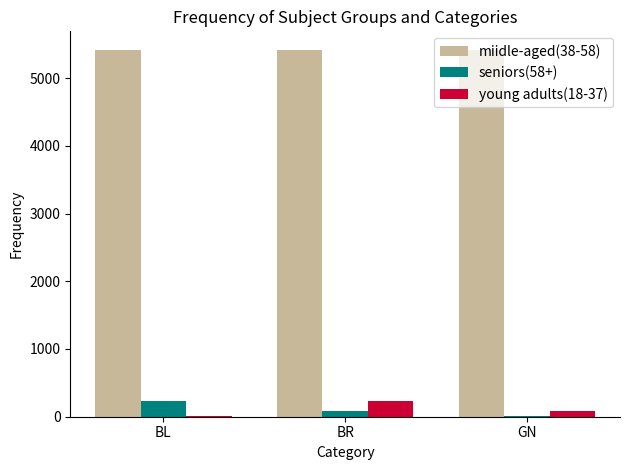

At which label does young adults(18-37) first exceed 86?

BR